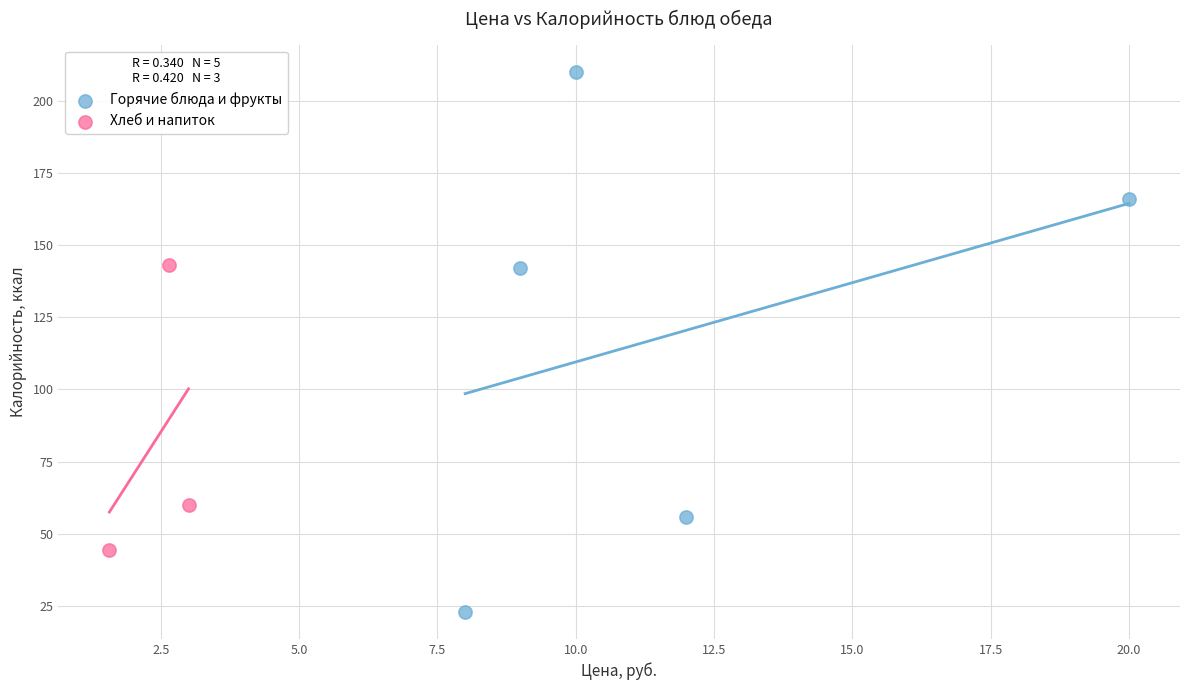

What are all the series names shown in the legend?

Горячие блюда и фрукты, Хлеб и напиток